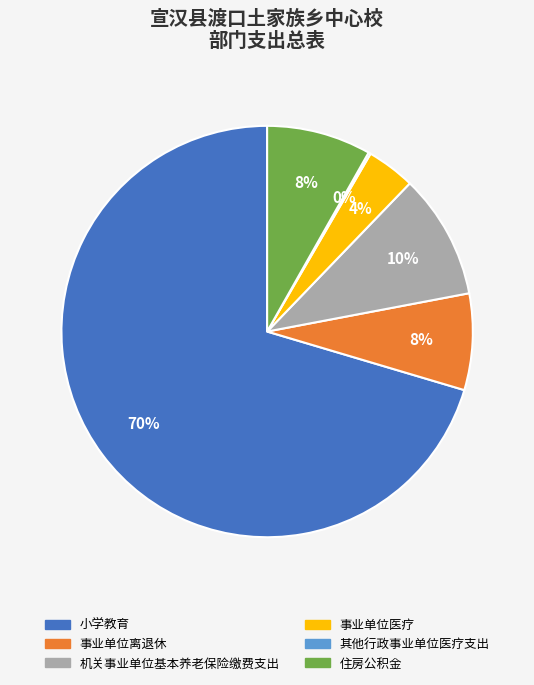

Which slice represents more than half of the pie?

小学教育